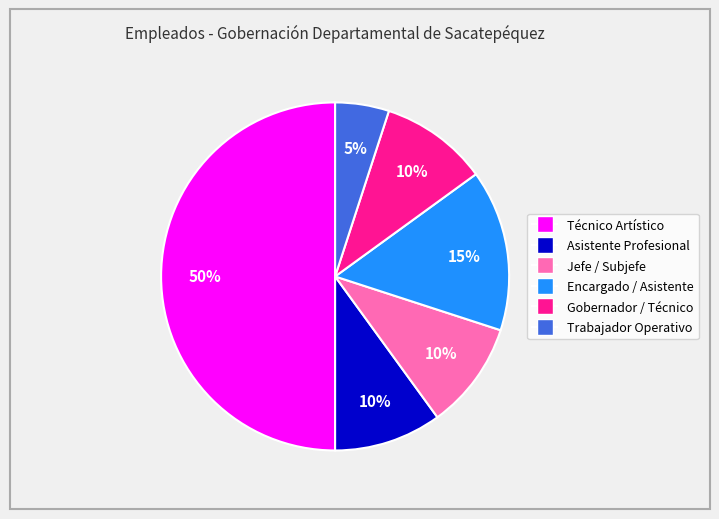

Which slice is the largest?

Técnico Artístico